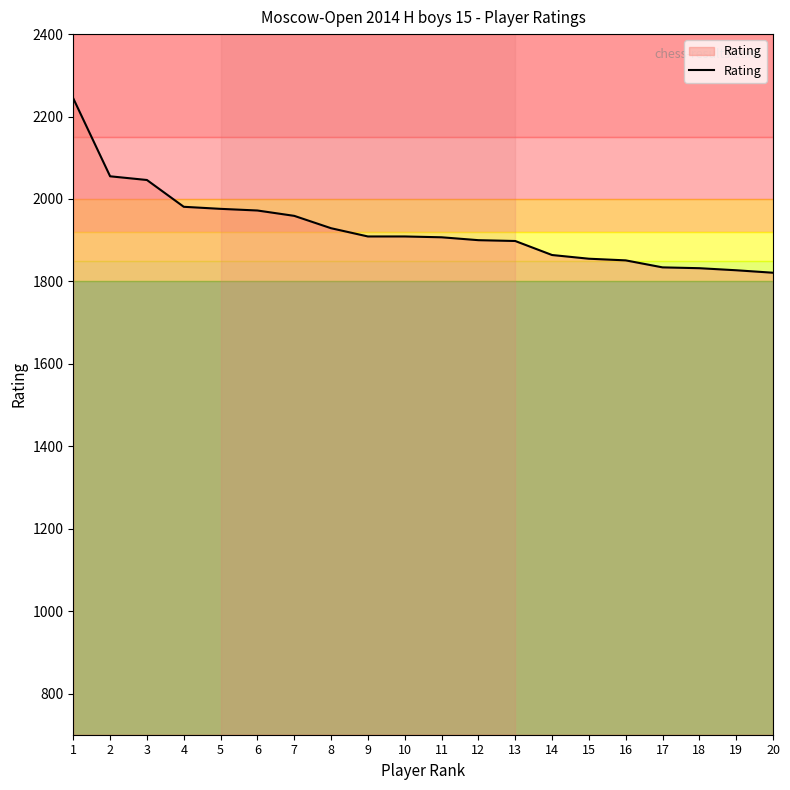

How many lines are shown in the chart?

1